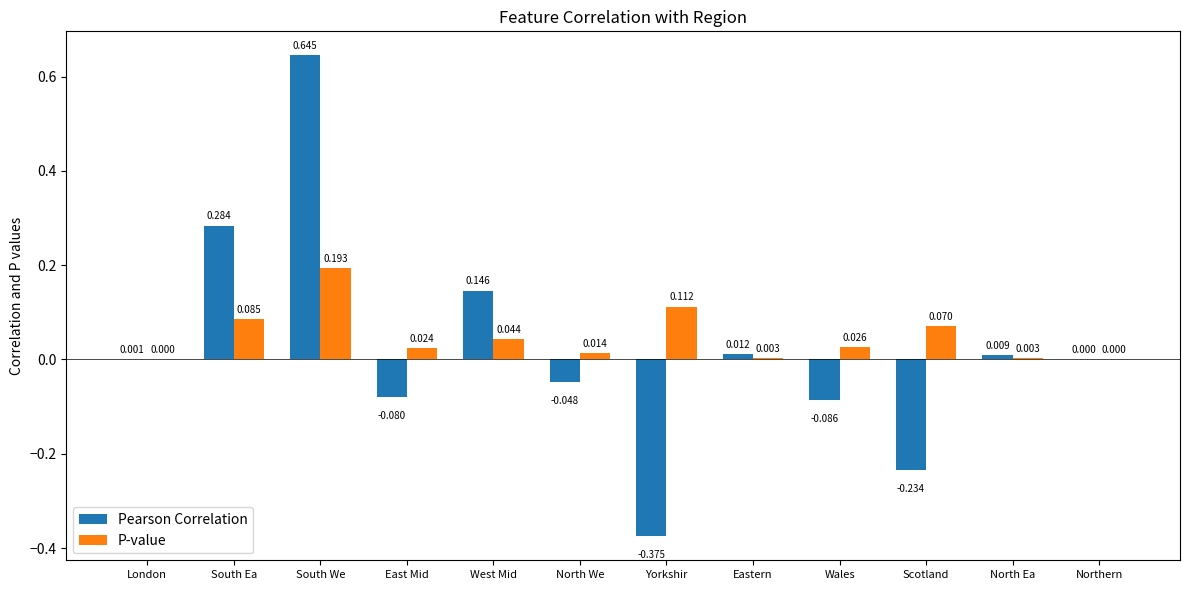

Between Yorkshir and Scotland, which series saw the biggest shift?

Pearson Correlation